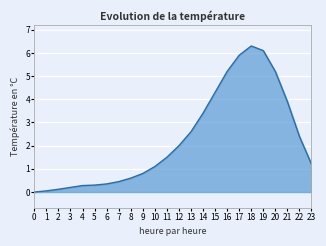

What is the difference between the maximum and minimum values?

6.3